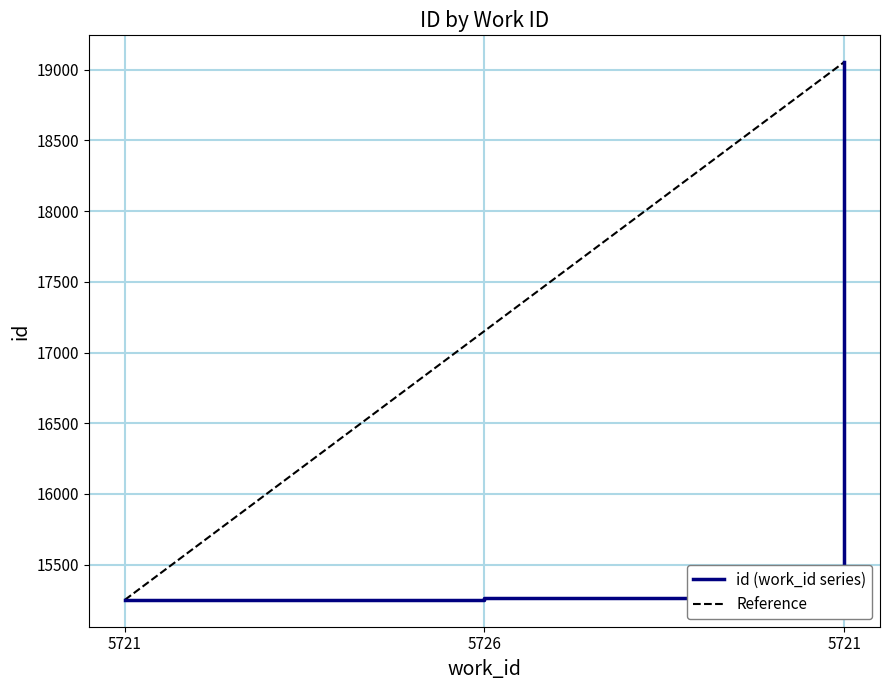

Approximately how many times larger is the value at 5726 compared to 5721?

1.0